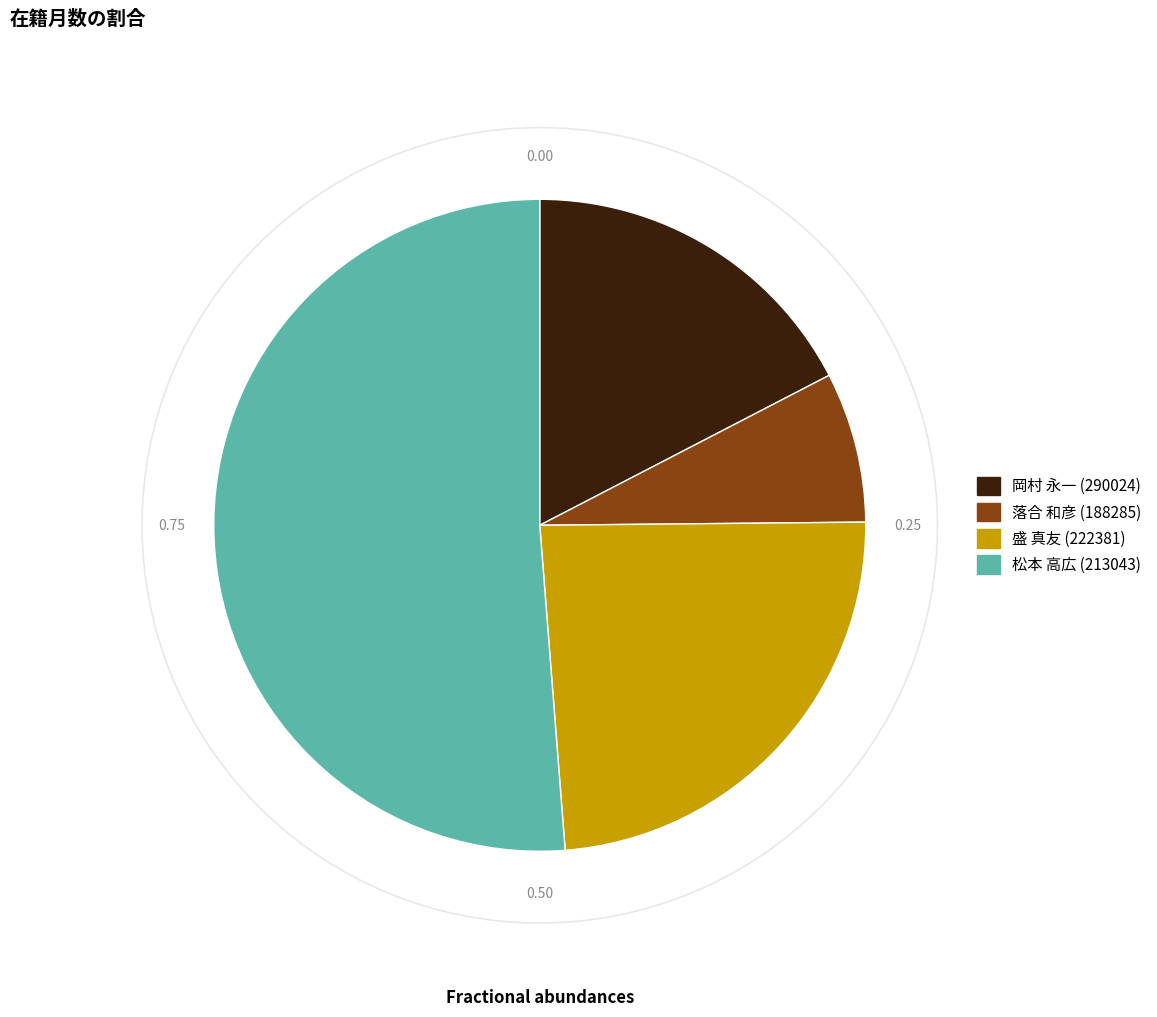

Is there any slice that represents more than half of the pie?

Yes